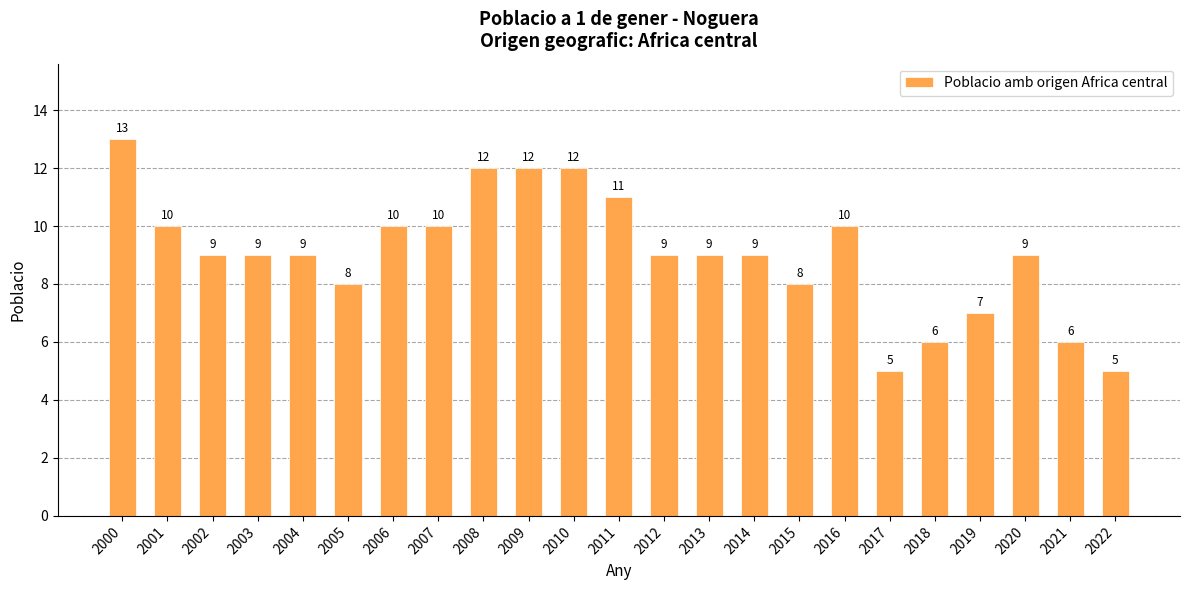

Are the bars grouped side by side (vs. stacked)?

No